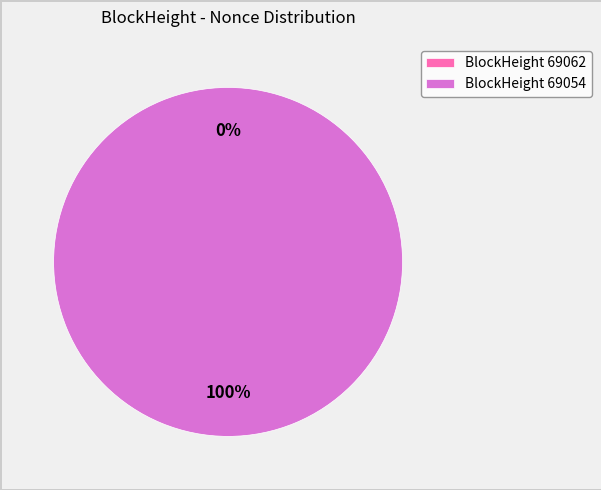

Which slice is the largest?

69054